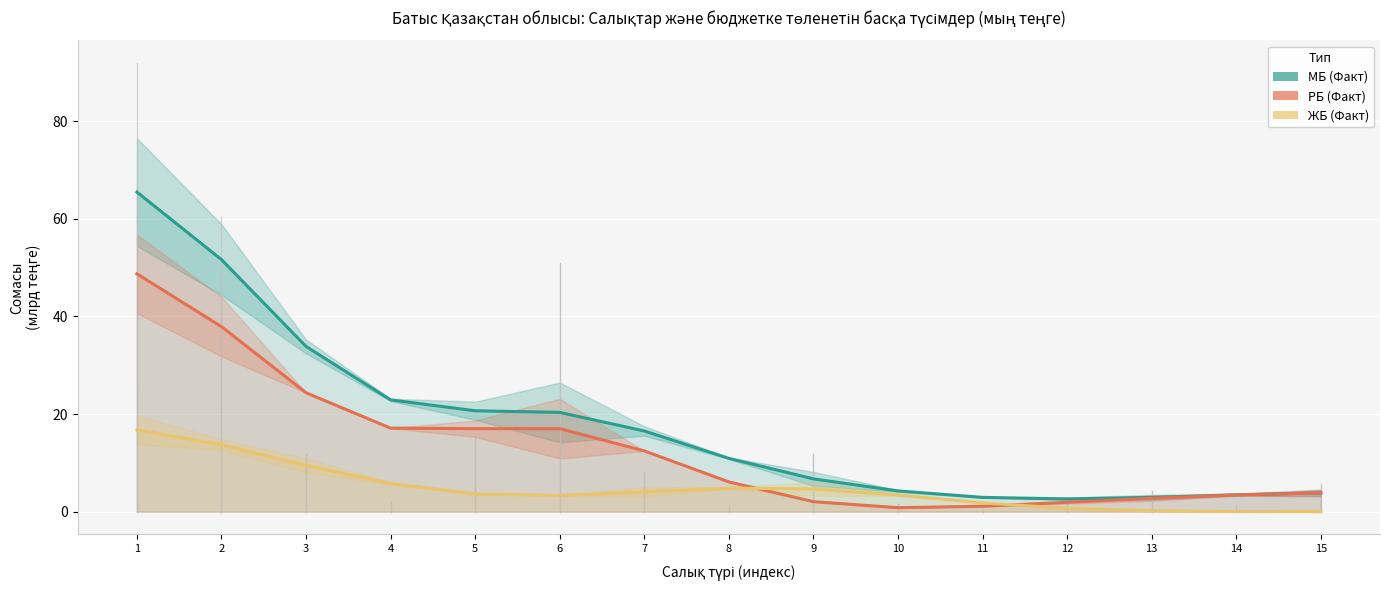

In МБ (Факт), how many points are lower than both neighbors (excluding endpoints)?

1